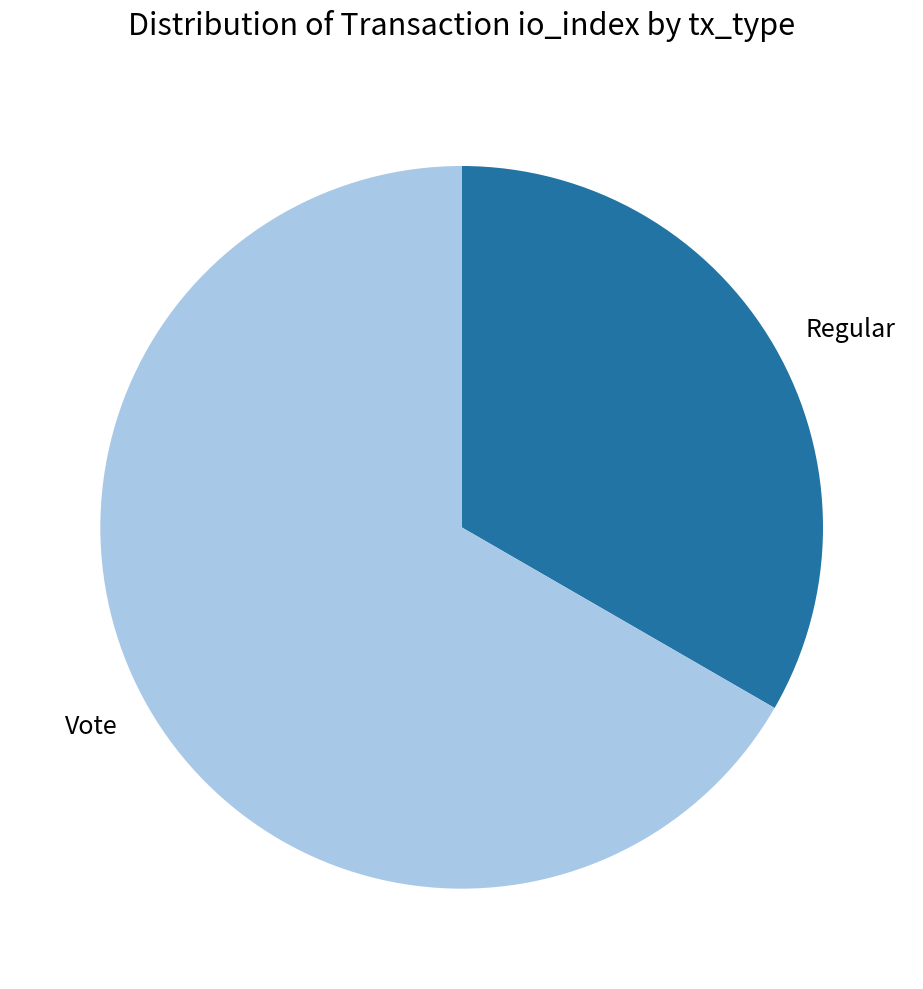

How many segments does this pie chart have?

2